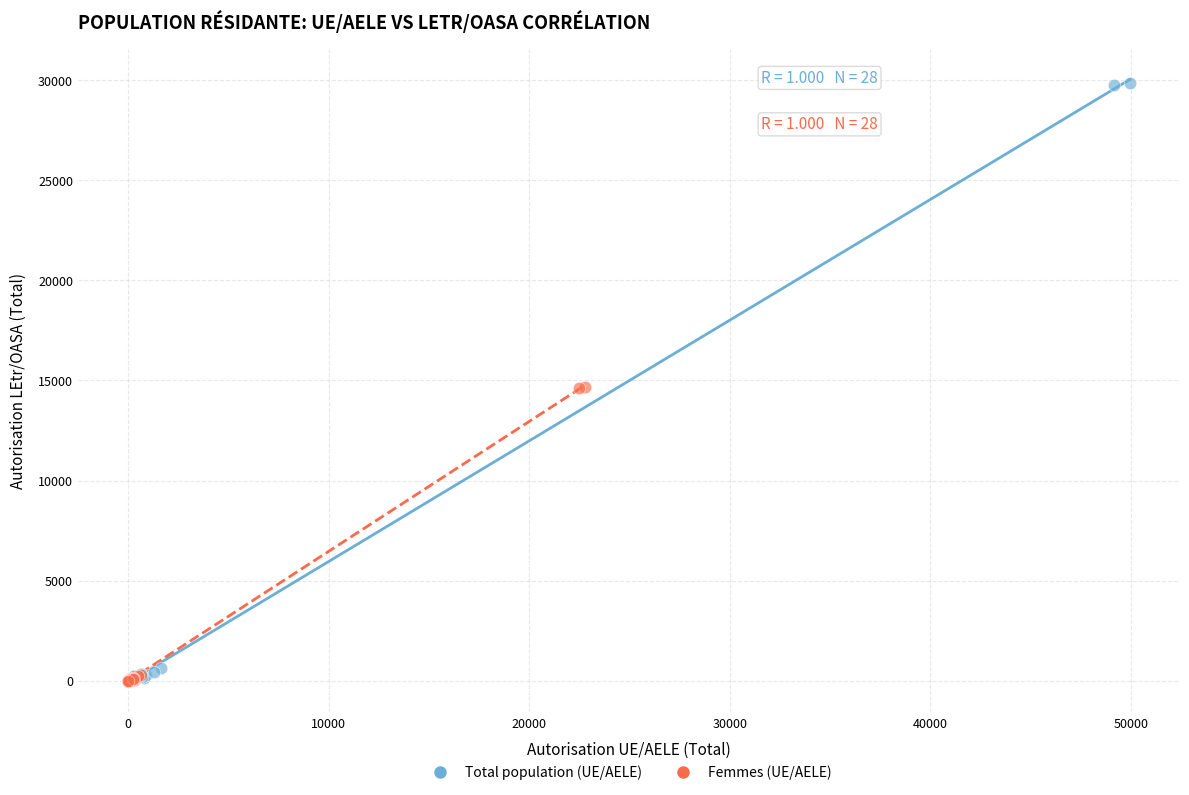

Which series contains the highest Y value?

Total population (UE/AELE)